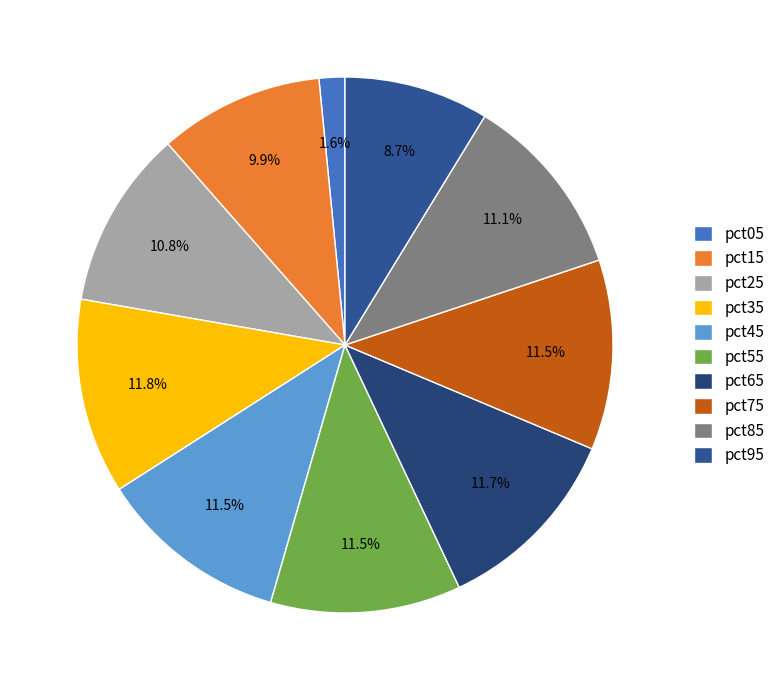

Count the number of slices in the pie.

10